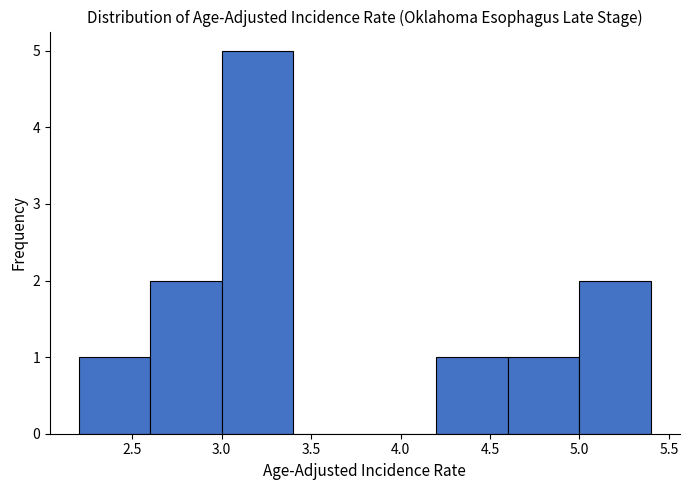

Reading left to right, list every bar in this chart as the range it spans on the x-axis followed by its height. The values are not printed on the chart, so give them approximately, as read against the axis.

2.2 to 2.6: 1
2.6 to 3.0: 2
3.0 to 3.4: 5
3.4 to 3.8: 0
3.8 to 4.2: 0
4.2 to 4.6: 1
4.6 to 5.0: 1
5.0 to 5.4: 2